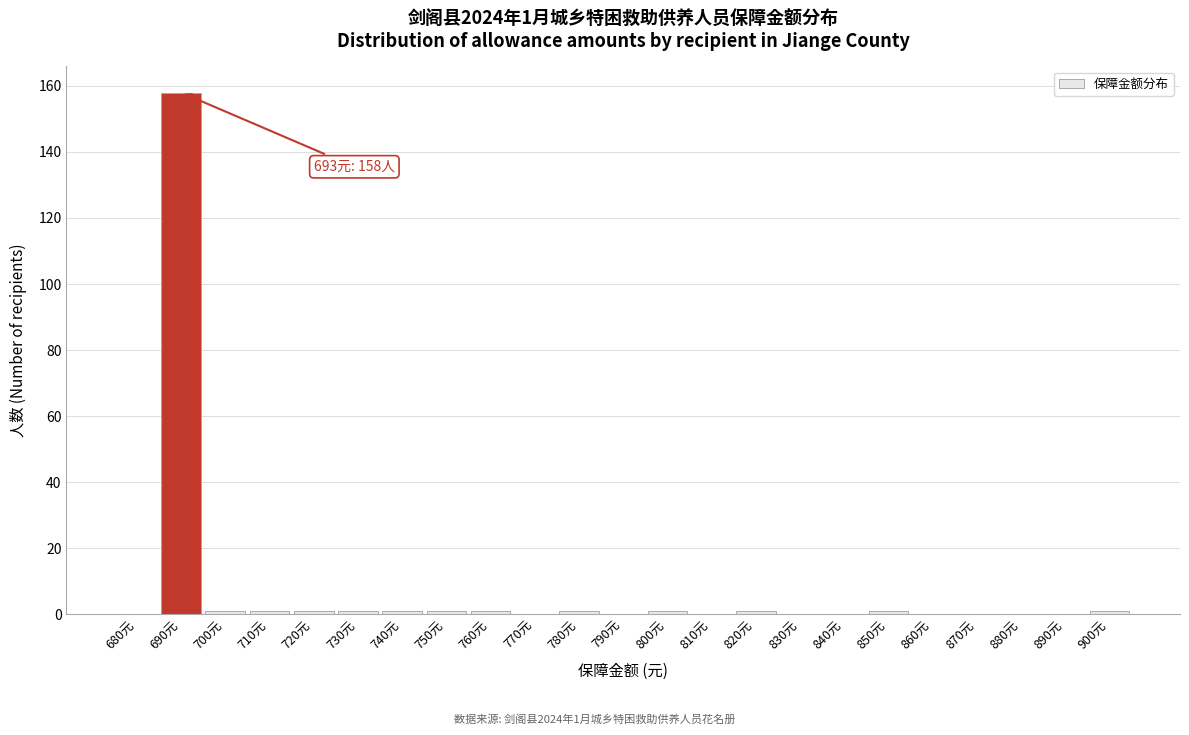

Reading right to left, extract all data points from this chart.

900元=1	890元=0	880元=0	870元=0	860元=0	850元=1	840元=0	830元=0	820元=1	810元=0	800元=1	790元=0	780元=1	770元=0	760元=1	750元=1	740元=1	730元=1	720元=1	710元=1	700元=1	690元=158	680元=0